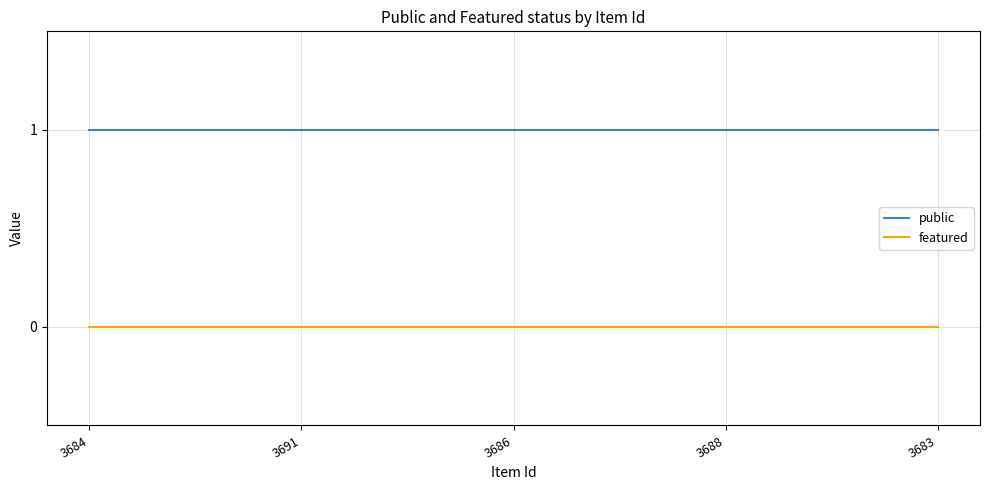

What is the lowest value of the public series?

1